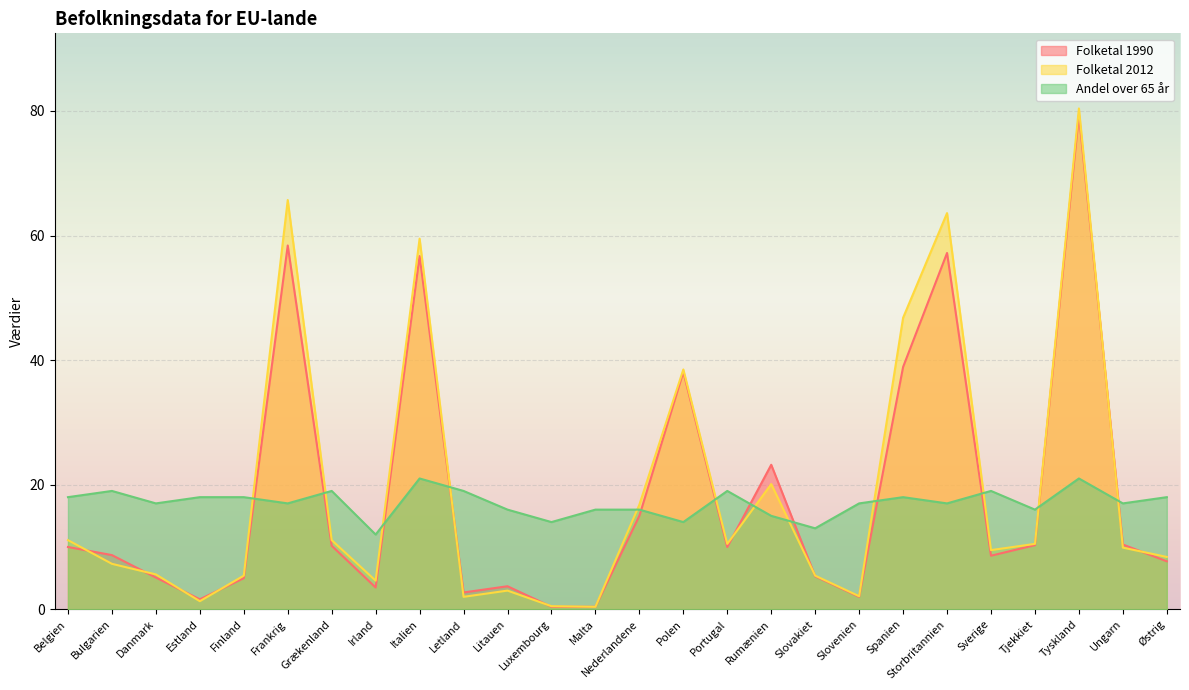

True or false: Folketal 2012 has more than 2 interior local peaks.

True